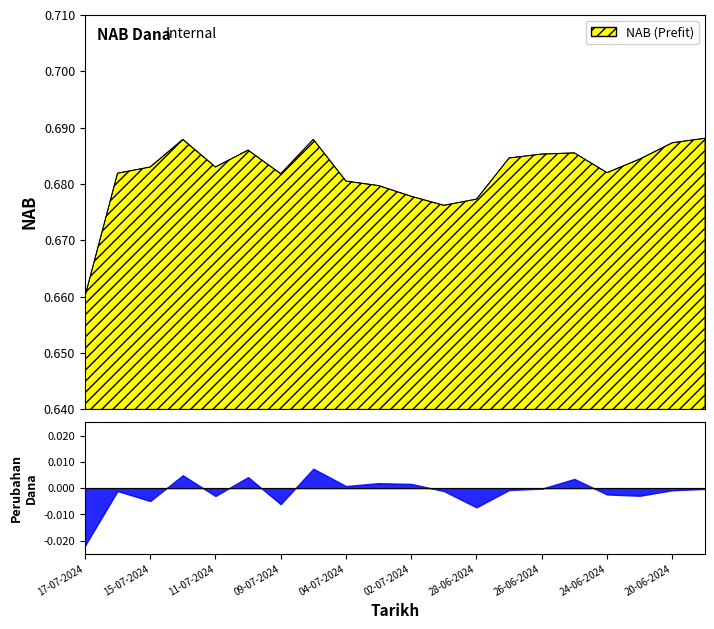

What is the sum of the values at 20-06-2024 and 01-07-2024?

1.4